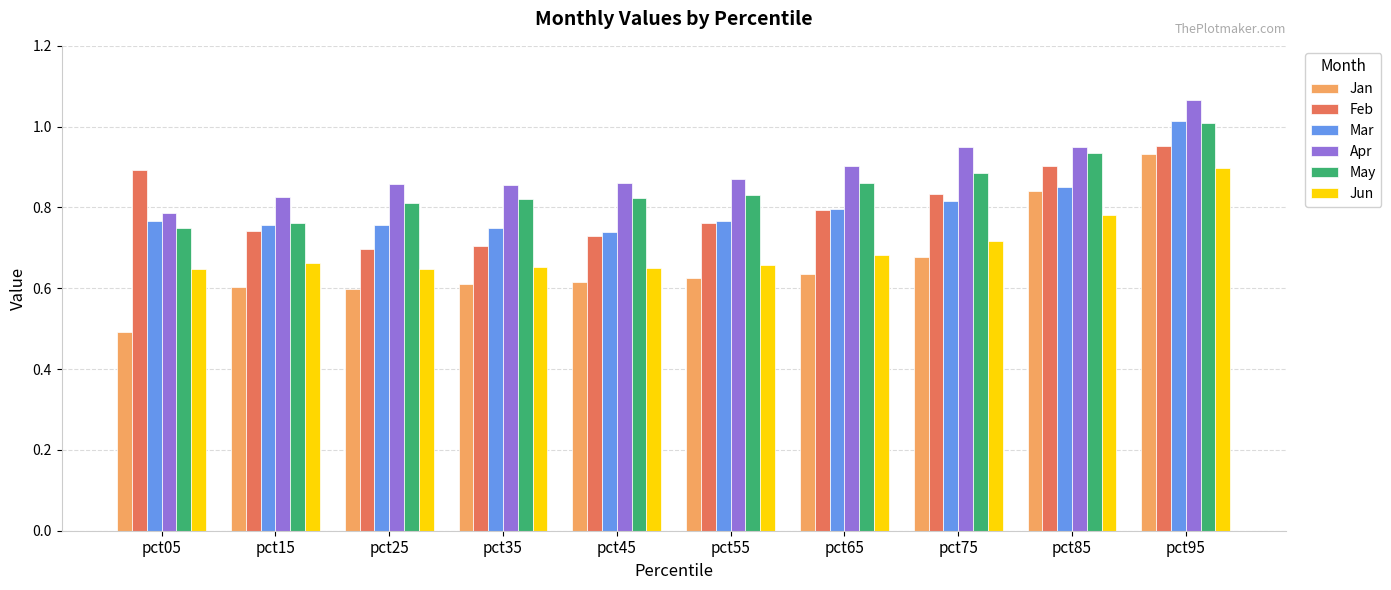

How many distinct data groups are displayed?

6